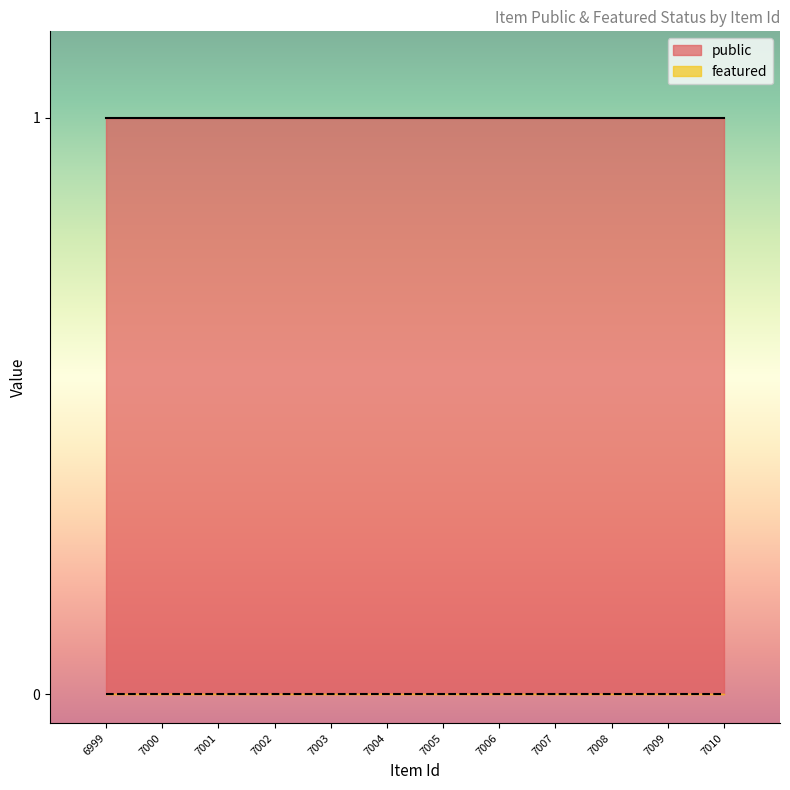

At which category is the sum across all series the highest?

6999